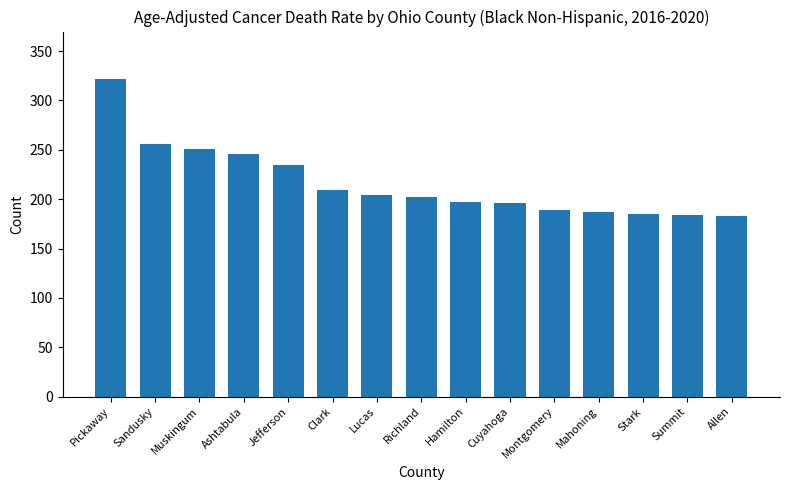

What is the minimum value shown in the chart?

182.9